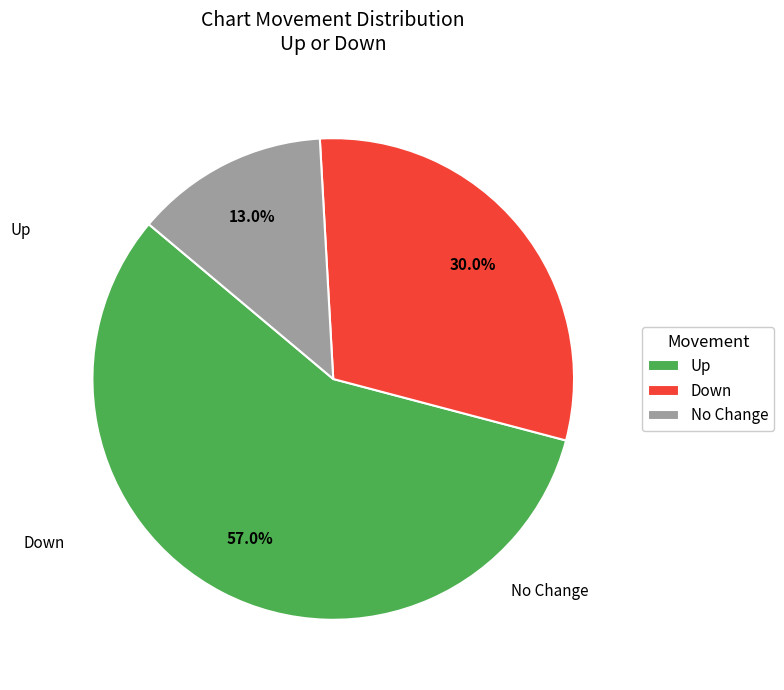

Approximately how many times larger is the value at No Change compared to Down?

0.4